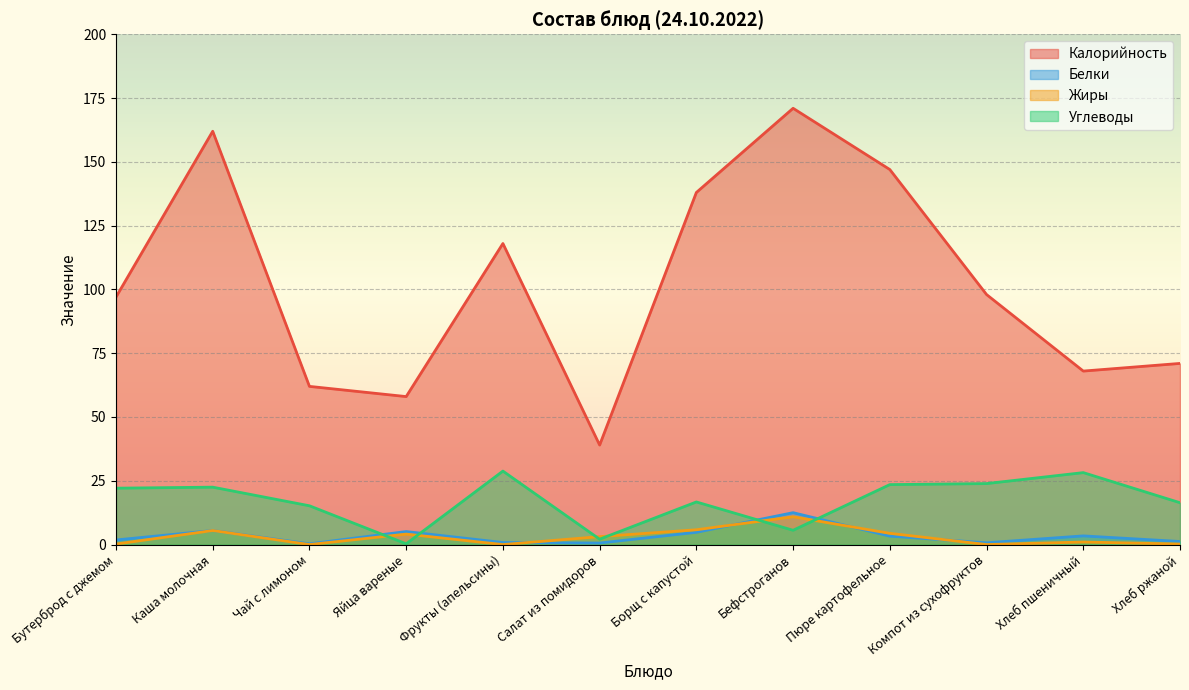

True or false: Жиры and Калорийность intersect in this chart.

False